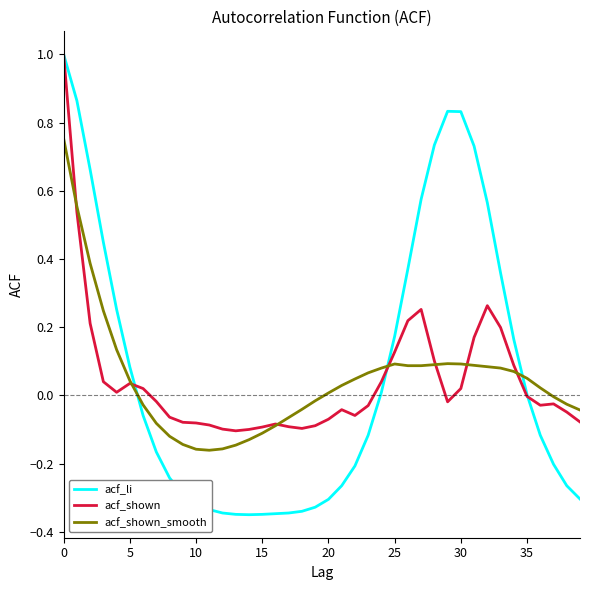

True or false: acf_li and acf_shown intersect in this chart.

True